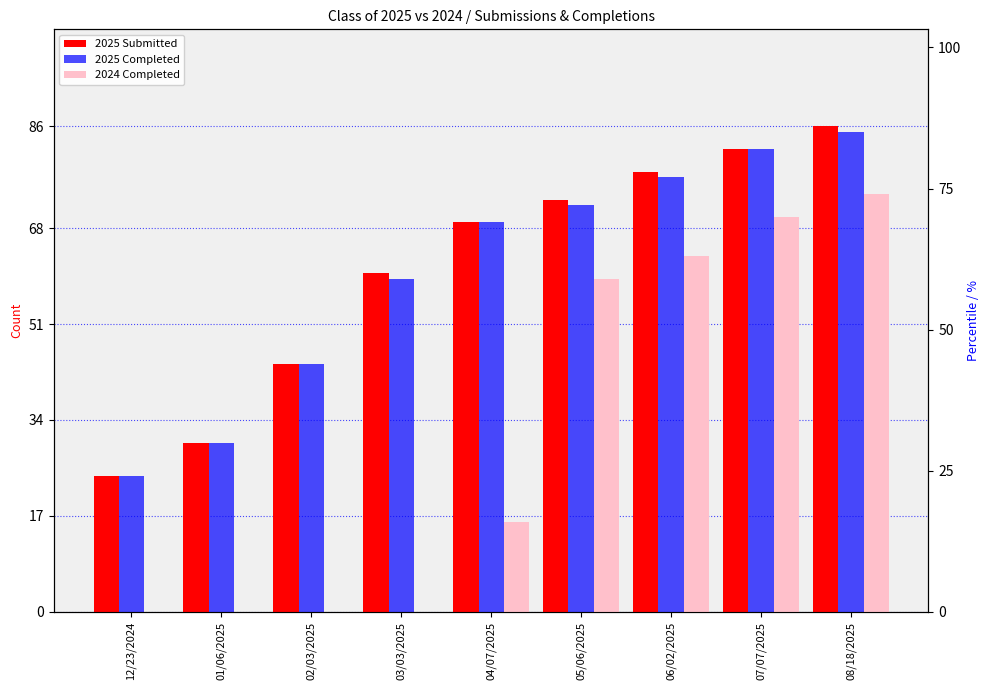

Reading left to right, transcribe all the data shown in this chart.

2025 Submitted: 12/23/2024=24	01/06/2025=30	02/03/2025=44	03/03/2025=60	04/07/2025=69	05/06/2025=73	06/02/2025=78	07/07/2025=82	08/18/2025=86
2025 Completed: 12/23/2024=24	01/06/2025=30	02/03/2025=44	03/03/2025=59	04/07/2025=69	05/06/2025=72	06/02/2025=77	07/07/2025=82	08/18/2025=85
2024 Completed: 12/23/2024=0	01/06/2025=0	02/03/2025=0	03/03/2025=0	04/07/2025=16	05/06/2025=59	06/02/2025=63	07/07/2025=70	08/18/2025=74